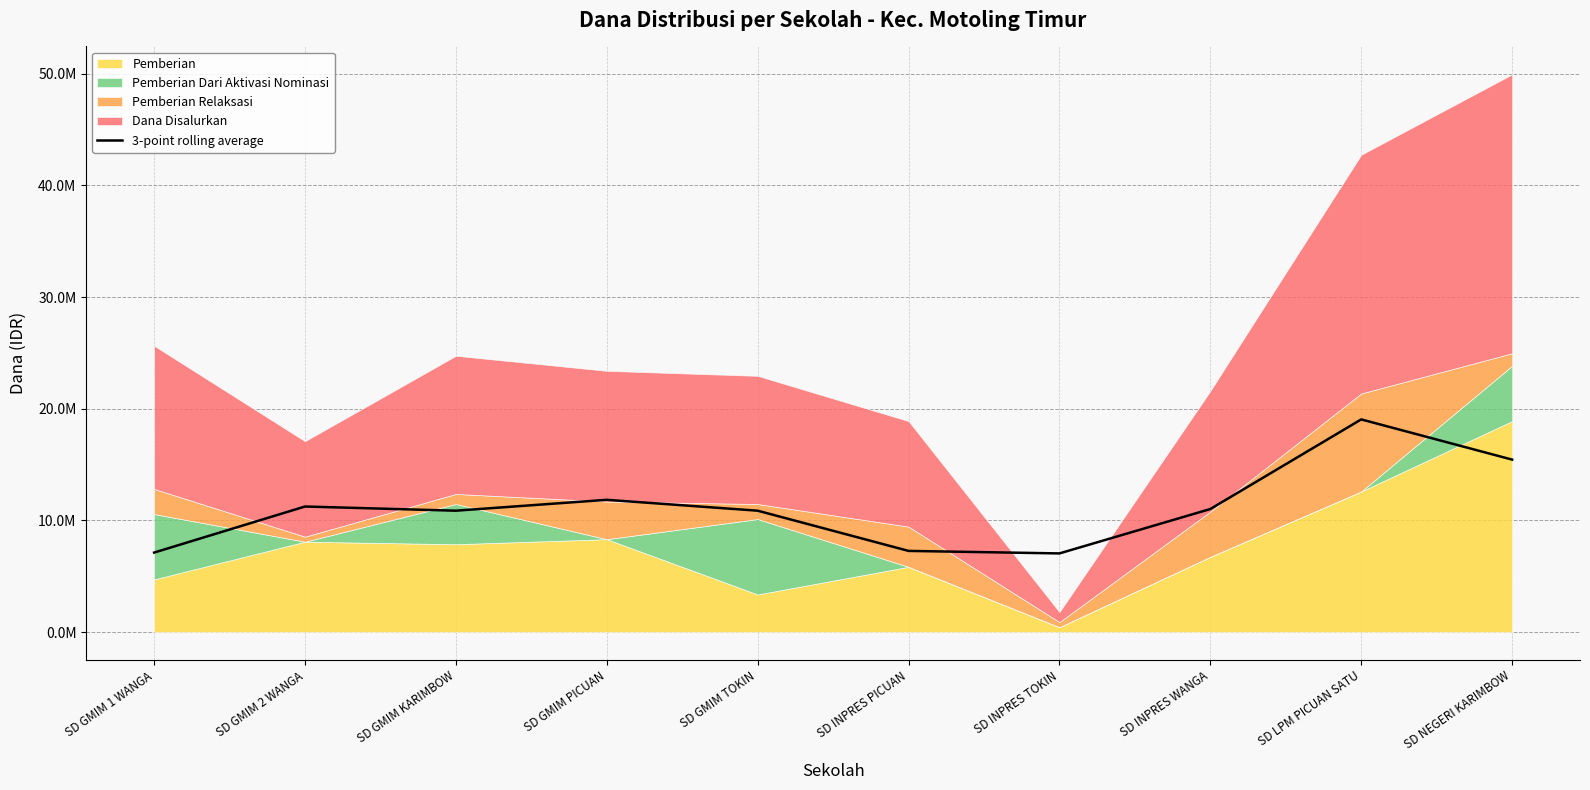

What is the value of the 3rd point from the left?

10875000